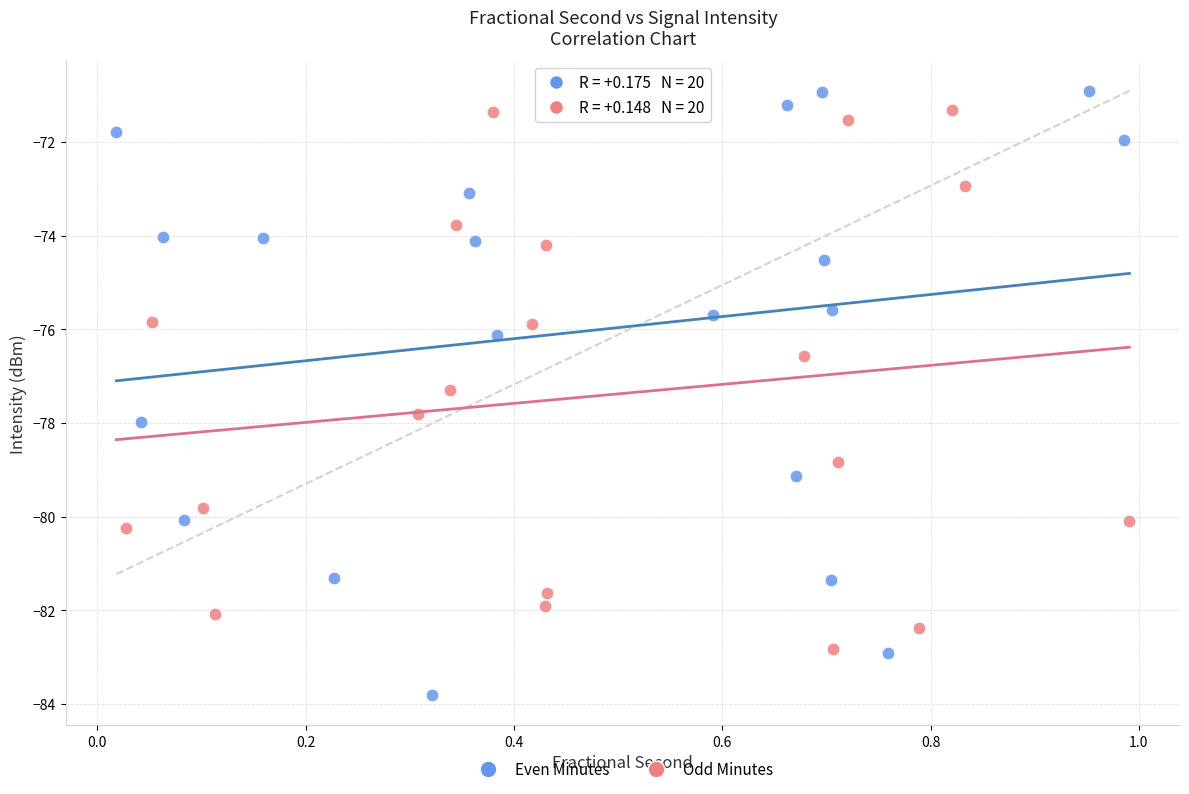

Which series has the widest spread of Y values?

Even Minutes